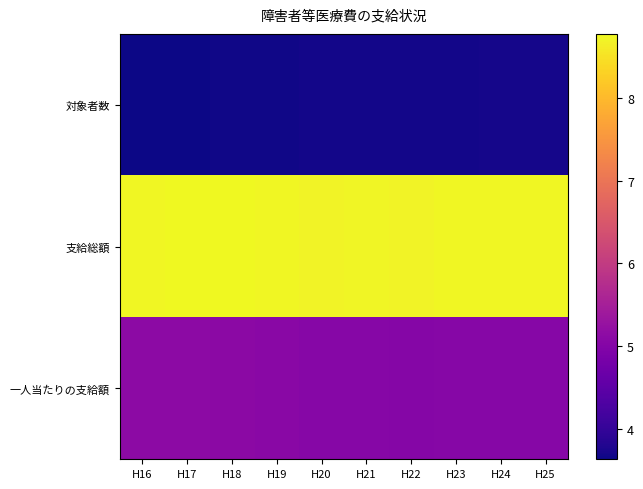

What is the spread (max minus min) of values at H25?

5.0